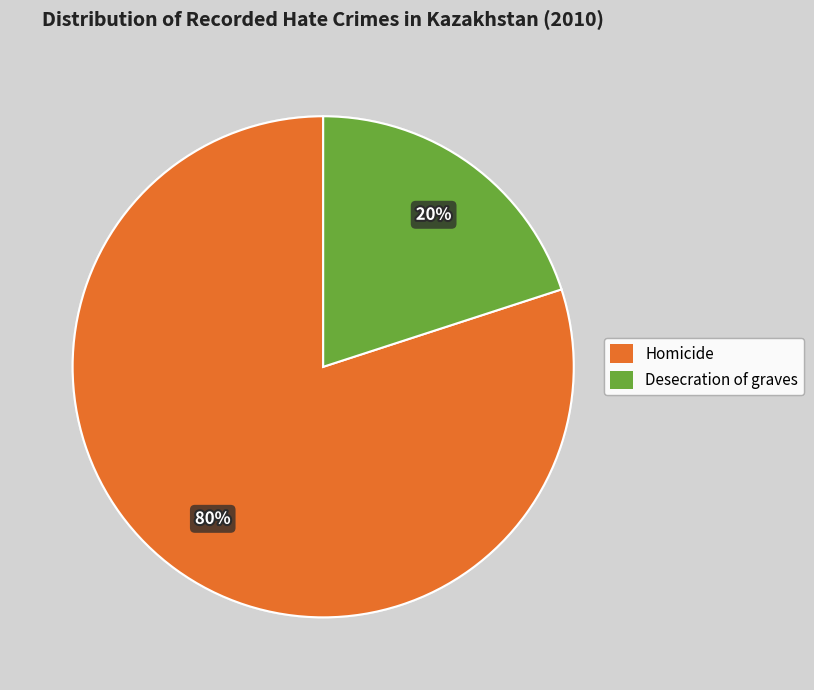

Rank the categories by value from highest to lowest.

Homicide, Desecration of graves